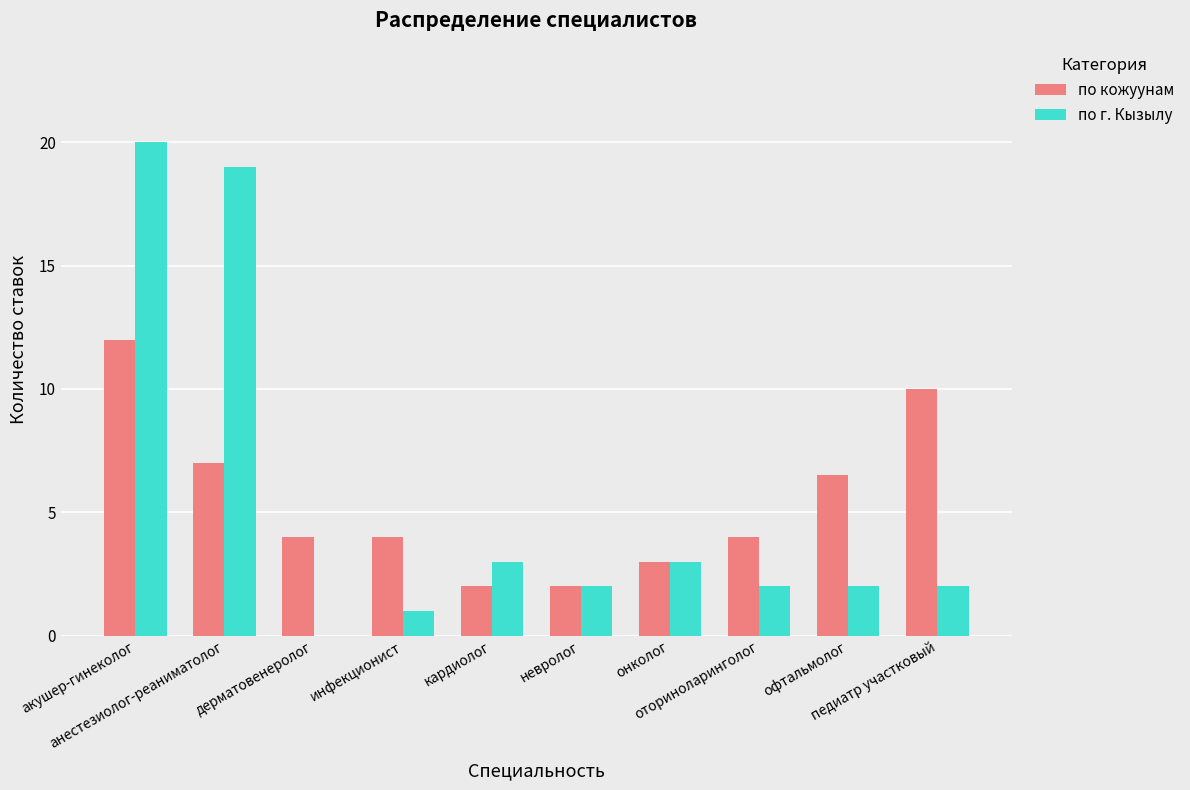

Reading left to right, what are all the values shown in this chart?

по кожуунам: акушер-гинеколог=12.0	анестезиолог-реаниматолог=7.0	дерматовенеролог=4.0	инфекционист=4.0	кардиолог=2.0	невролог=2.0	онколог=3.0	оториноларинголог=4.0	офтальмолог=6.5	педиатр участковый=10.0
по г. Кызылу: акушер-гинеколог=20.0	анестезиолог-реаниматолог=19.0	дерматовенеролог=0.0	инфекционист=1.0	кардиолог=3.0	невролог=2.0	онколог=3.0	оториноларинголог=2.0	офтальмолог=2.0	педиатр участковый=2.0